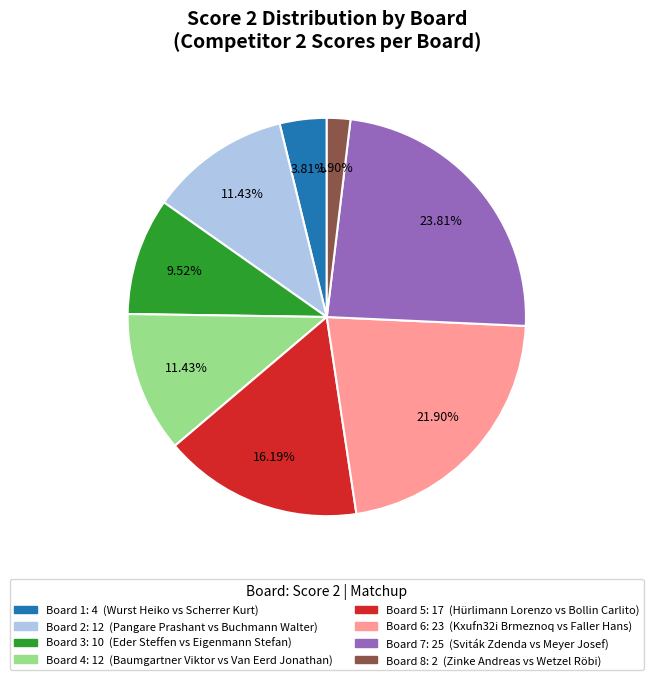

How many slices are in this pie chart?

8